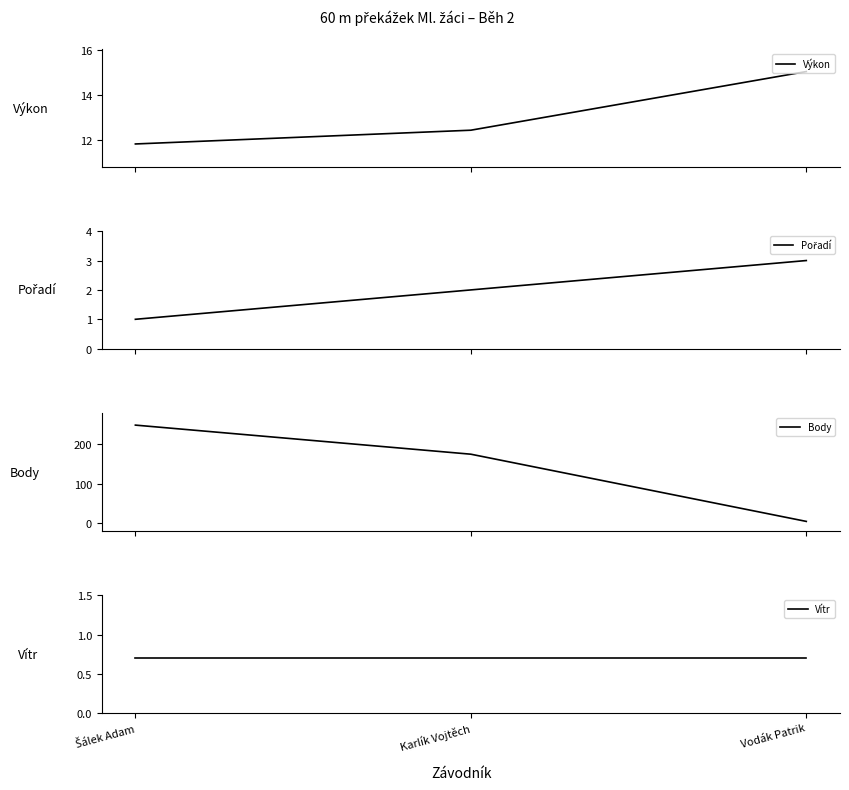

What is the sum of the Body values at Karlík Vojtěch and Šálek Adam?

424.0